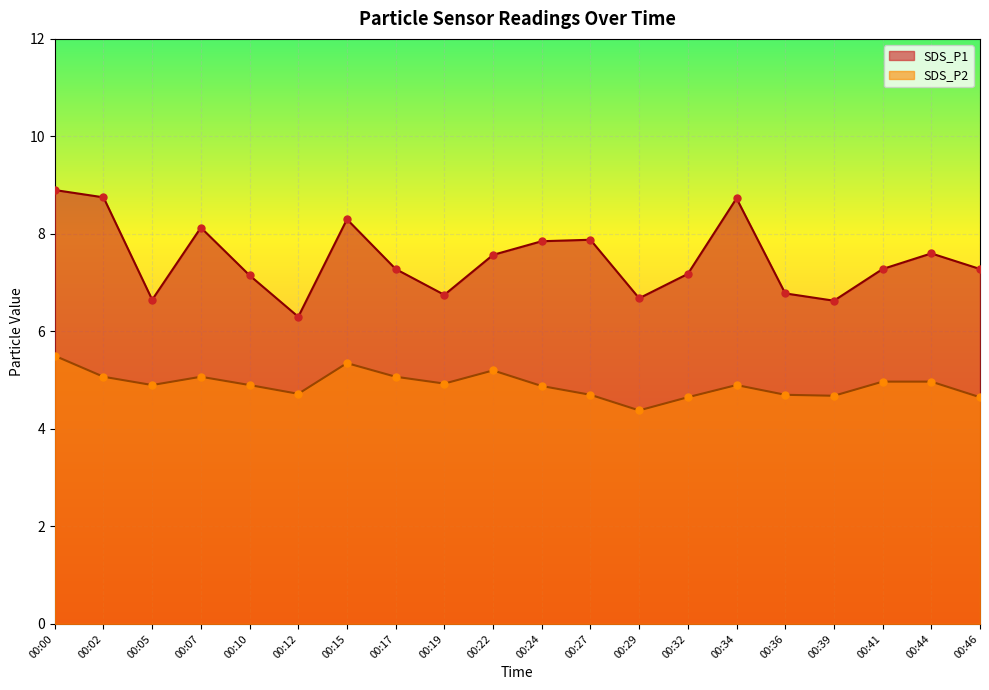

Which series has the widest spread of Y values?

SDS_P1